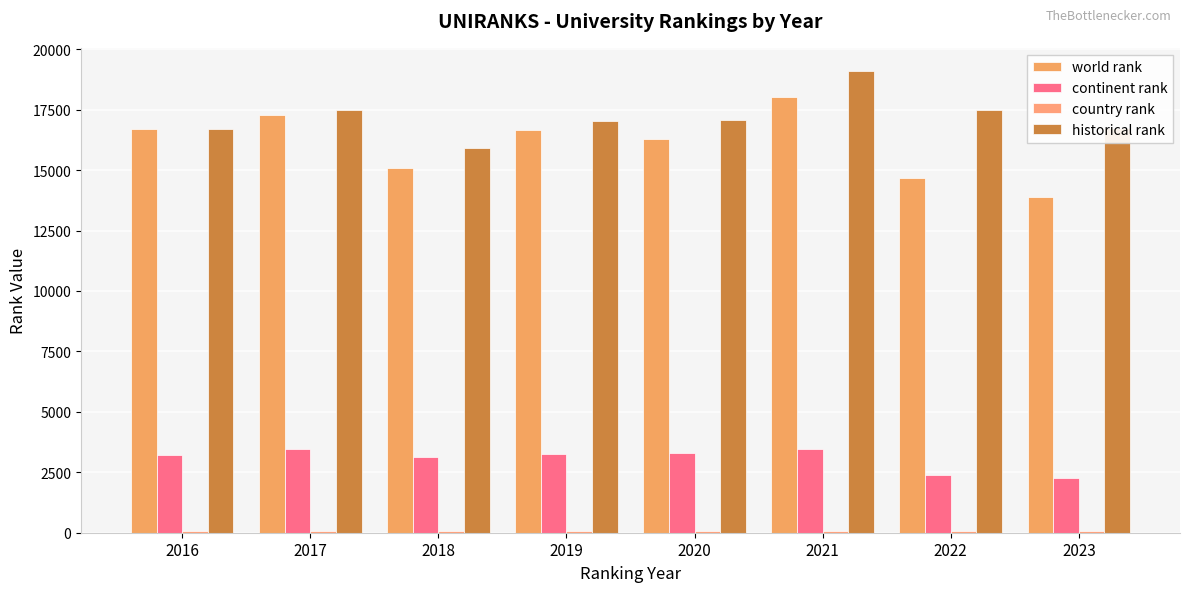

What is the difference between the second highest and second lowest values in the continent rank series?

1078.0